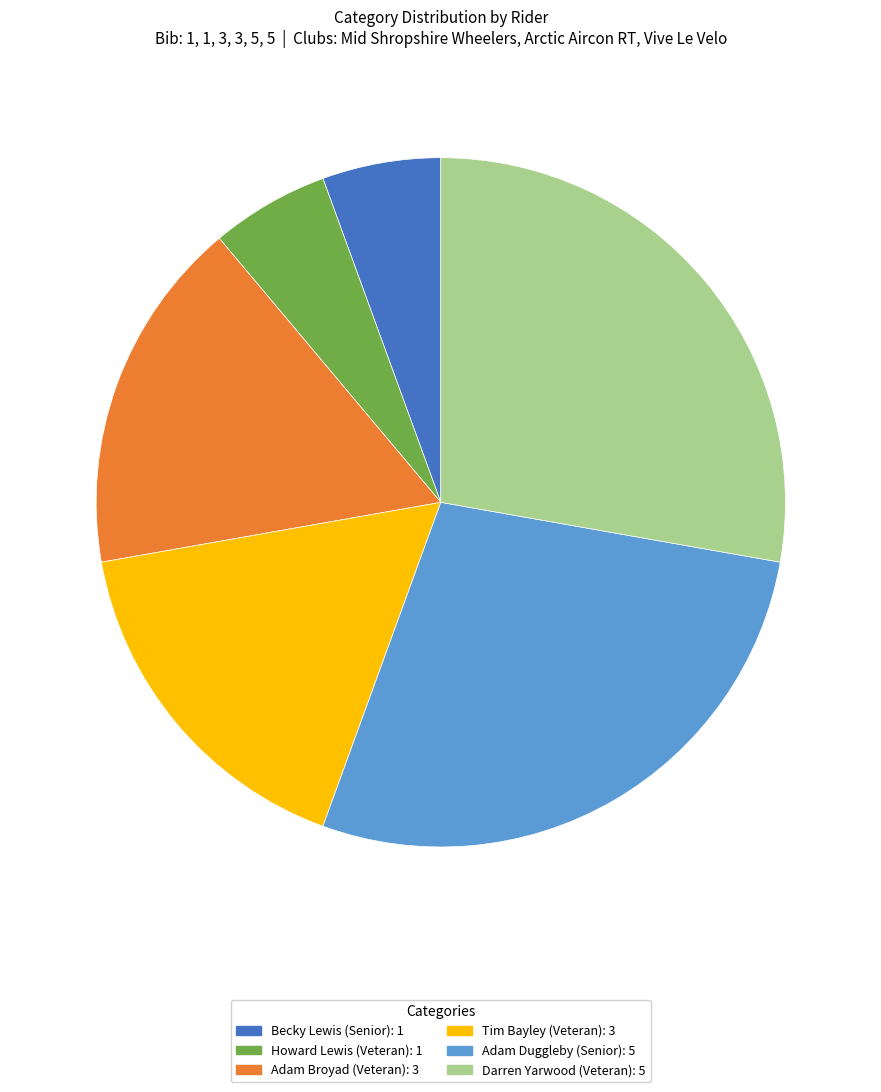

What is the ratio of the value at Becky Lewis (Senior) to the value at Darren Yarwood (Veteran)?

0.2